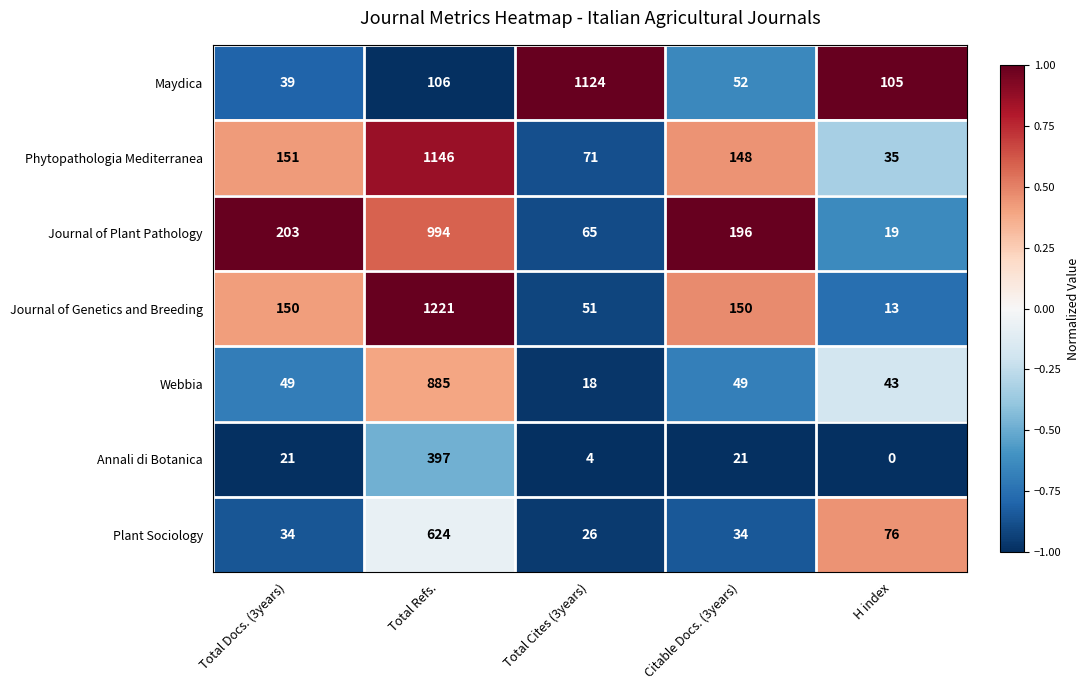

True or false: Journal of Plant Pathology has a value of 20 at Total Cites (3years).

False